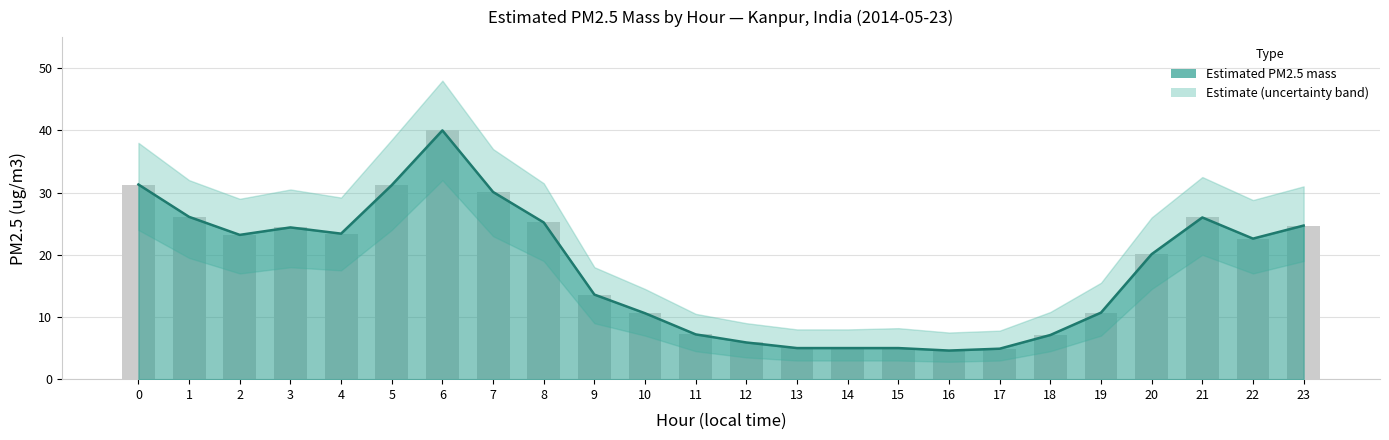

At which category does the chart reach its peak across all series?

6